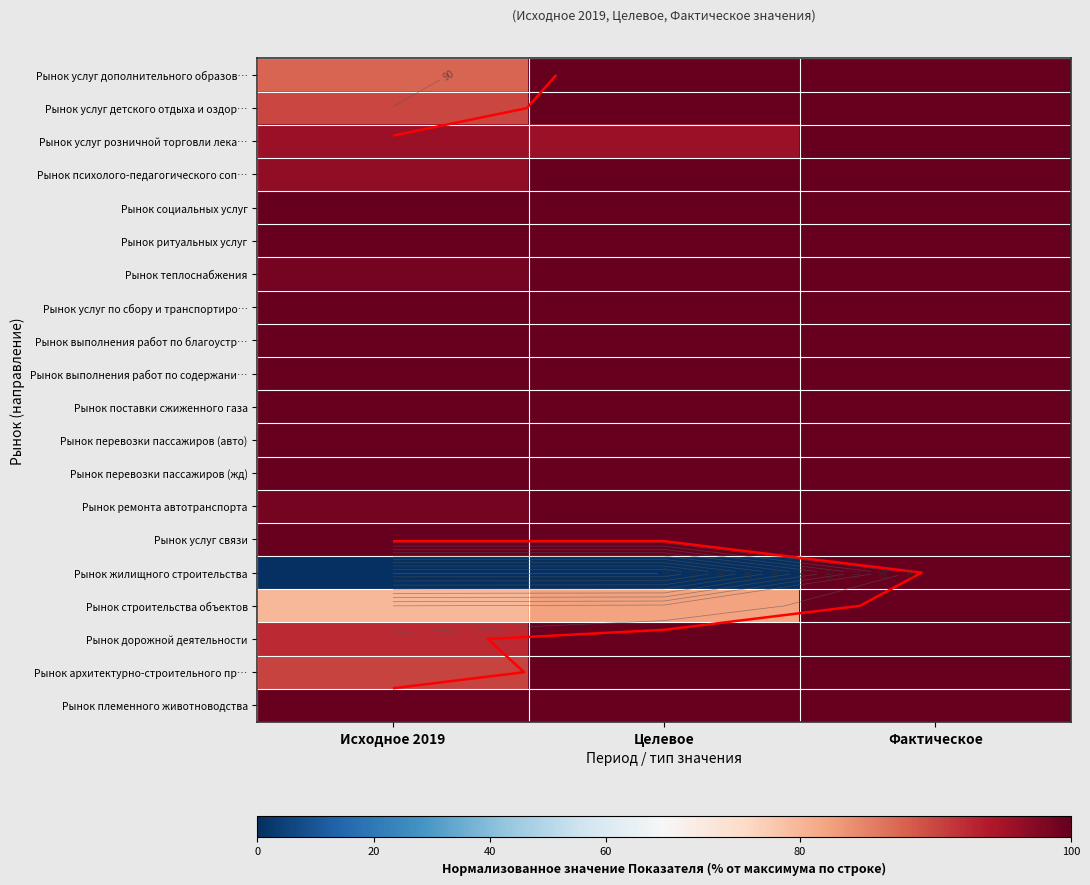

What is the greatest value displayed?

100.0